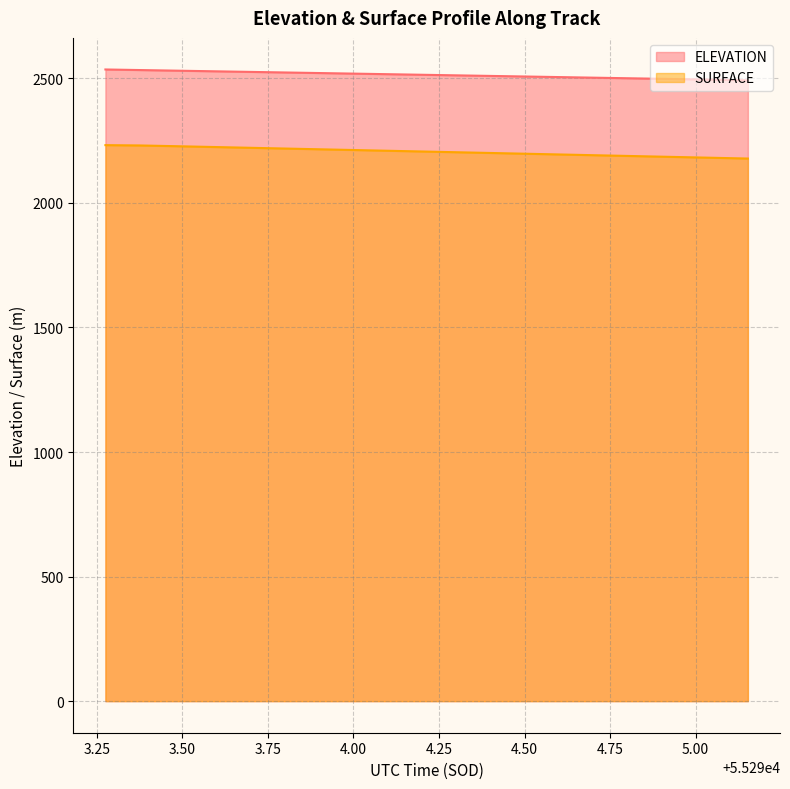

What is the value of the ELEVATION point at the 9th from the left?

2517.3